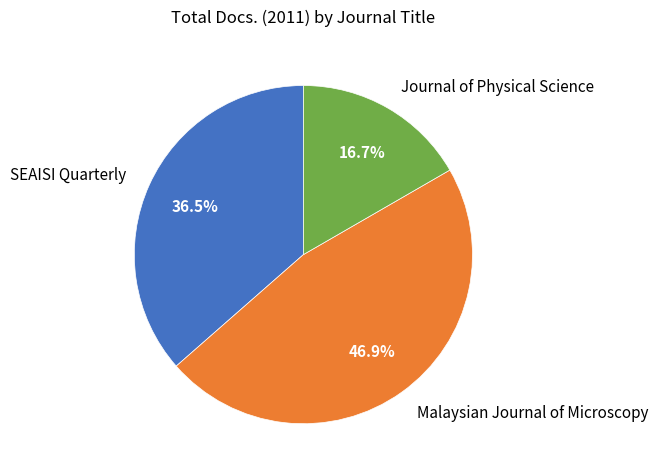

How much of the chart is everything except Journal of Physical Science?

83.3%